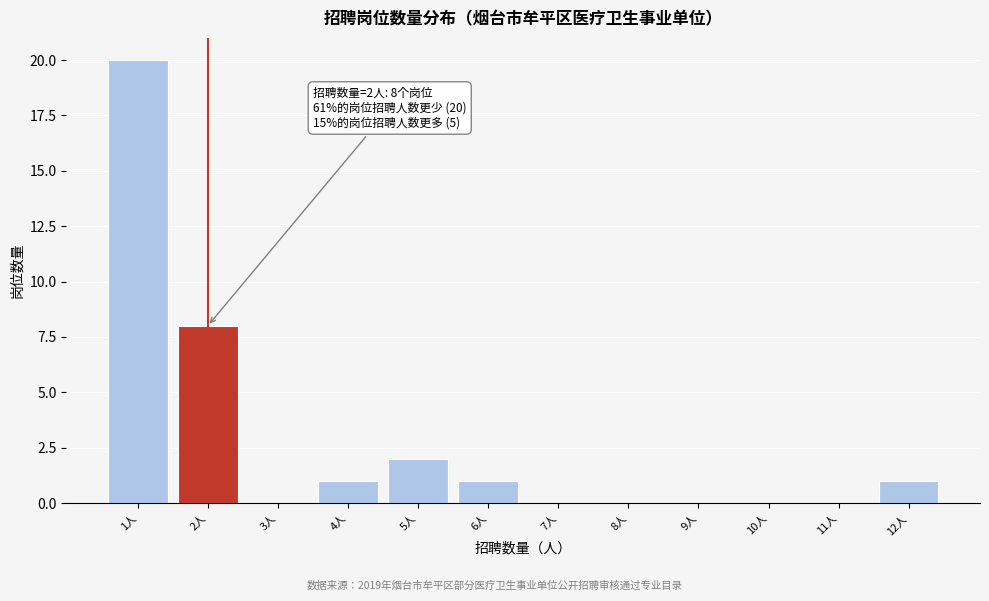

Which range on the x-axis has the tallest bar?

0.5 to 1.5